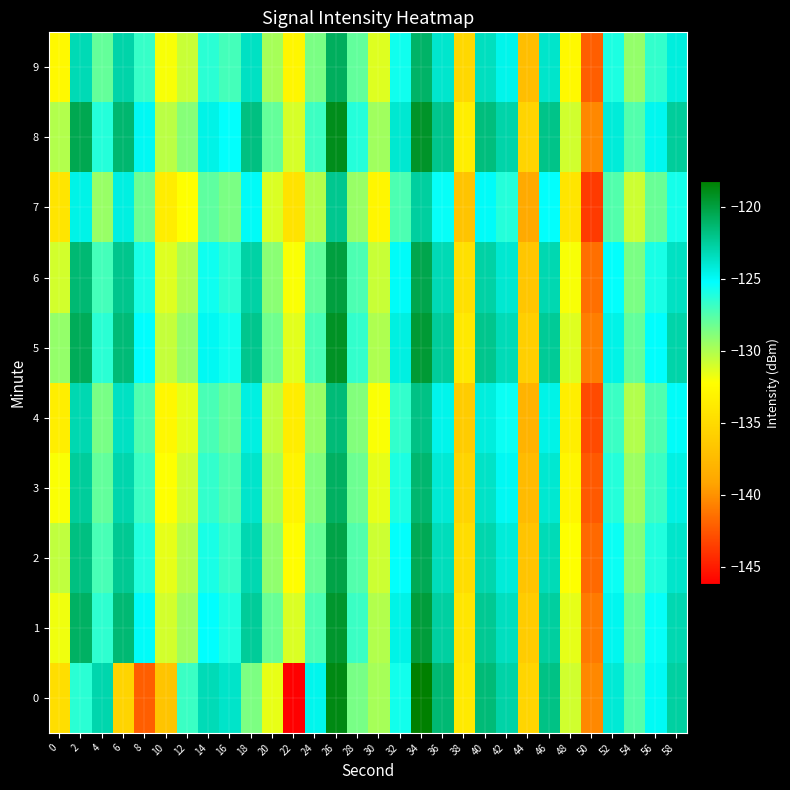

Reading right to left, list all the values displayed in this chart.

0: 58=-122.7	56=-125.0	54=-127.5	52=-124.1	50=-140.4	48=-130.9	46=-121.9	44=-135.4	42=-122.8	40=-121.5	38=-133.7	36=-121.4	34=-118.2	32=-125.7	30=-129.8	28=-128.5	26=-118.8	24=-124.7	22=-146.2	20=-131.6	18=-128.6	16=-123.8	14=-123.3	12=-126.8	10=-136.8	8=-142.2	6=-135.5	4=-123.0	2=-126.4	0=-134.8
1: 58=-123.1	56=-125.4	54=-128.1	52=-124.8	50=-141.0	48=-131.5	46=-122.6	44=-136.1	42=-123.5	40=-122.3	38=-134.1	36=-122.7	34=-119.9	32=-124.6	30=-130.1	28=-126.8	26=-119.5	24=-127.3	22=-131.2	20=-128.1	18=-122.4	16=-126.0	14=-125.2	12=-129.6	10=-131.0	8=-125.1	6=-121.4	4=-126.5	2=-121.0	0=-131.8
2: 58=-123.8	56=-126.1	54=-128.8	52=-125.5	50=-141.7	48=-132.2	46=-123.3	44=-136.8	42=-124.2	40=-123.0	38=-134.8	36=-123.4	34=-120.6	32=-125.3	30=-130.8	28=-127.5	26=-120.2	24=-128.1	22=-132.3	20=-129.2	18=-123.1	16=-126.7	14=-125.9	12=-130.2	10=-131.5	8=-126.1	6=-122.3	4=-127.2	2=-121.8	0=-130.5
3: 58=-124.5	56=-126.8	54=-129.5	52=-126.2	50=-142.4	48=-132.9	46=-124.0	44=-137.5	42=-124.9	40=-123.7	38=-135.5	36=-124.1	34=-121.3	32=-126.0	30=-131.5	28=-128.2	26=-120.9	24=-128.8	22=-133.0	20=-129.9	18=-123.8	16=-127.4	14=-126.6	12=-130.9	10=-132.2	8=-126.8	6=-123.0	4=-127.9	2=-122.5	0=-132.1
4: 58=-125.1	56=-127.4	54=-130.1	52=-126.8	50=-143.0	48=-133.5	46=-124.6	44=-138.1	42=-125.5	40=-124.3	38=-136.1	36=-124.7	34=-121.9	32=-126.6	30=-132.1	28=-128.8	26=-121.5	24=-129.4	22=-133.6	20=-130.5	18=-124.4	16=-128.0	14=-127.2	12=-131.5	10=-132.8	8=-127.4	6=-123.6	4=-128.5	2=-123.1	0=-133.5
5: 58=-122.9	56=-125.2	54=-127.9	52=-124.6	50=-140.8	48=-131.3	46=-122.4	44=-135.9	42=-123.3	40=-122.1	38=-133.9	36=-122.5	34=-119.7	32=-124.4	30=-130.0	28=-126.6	26=-119.3	24=-127.2	22=-131.4	20=-128.3	18=-122.1	16=-125.7	14=-124.9	12=-129.3	10=-130.6	8=-125.2	6=-121.5	4=-126.4	2=-120.7	0=-129.3
6: 58=-123.6	56=-125.9	54=-128.6	52=-125.3	50=-141.5	48=-132.0	46=-123.1	44=-136.6	42=-124.0	40=-122.8	38=-134.6	36=-123.2	34=-120.4	32=-125.1	30=-130.7	28=-127.3	26=-120.0	24=-127.9	22=-132.1	20=-129.0	18=-122.8	16=-126.4	14=-125.6	12=-130.0	10=-131.3	8=-125.9	6=-122.1	4=-127.1	2=-121.4	0=-131.0
7: 58=-125.8	56=-128.1	54=-130.8	52=-127.5	50=-143.7	48=-134.2	46=-125.3	44=-138.8	42=-126.2	40=-125.1	38=-136.8	36=-125.4	34=-122.6	32=-127.3	30=-132.9	28=-129.4	26=-122.2	24=-130.1	22=-134.3	20=-131.2	18=-125.0	16=-128.6	14=-127.8	12=-132.2	10=-133.6	8=-128.2	6=-124.4	4=-129.4	2=-124.6	0=-134.2
8: 58=-122.5	56=-124.8	54=-127.5	52=-124.2	50=-140.4	48=-130.9	46=-122.0	44=-135.5	42=-122.9	40=-121.7	38=-133.5	36=-122.1	34=-119.4	32=-124.0	30=-129.6	28=-126.2	26=-119.0	24=-126.9	22=-131.1	20=-128.0	18=-121.8	16=-125.3	14=-124.6	12=-128.9	10=-130.3	8=-124.9	6=-121.3	4=-126.2	2=-120.5	0=-130.1
9: 58=-124.3	56=-126.6	54=-129.3	52=-126.0	50=-142.2	48=-132.6	46=-123.8	44=-137.2	42=-124.7	40=-123.5	38=-135.2	36=-123.9	34=-121.1	32=-125.7	30=-131.3	28=-127.9	26=-120.8	24=-128.6	22=-132.9	20=-129.8	18=-123.6	16=-127.1	14=-126.4	12=-130.7	10=-132.0	8=-126.7	6=-122.9	4=-128.0	2=-123.2	0=-132.7